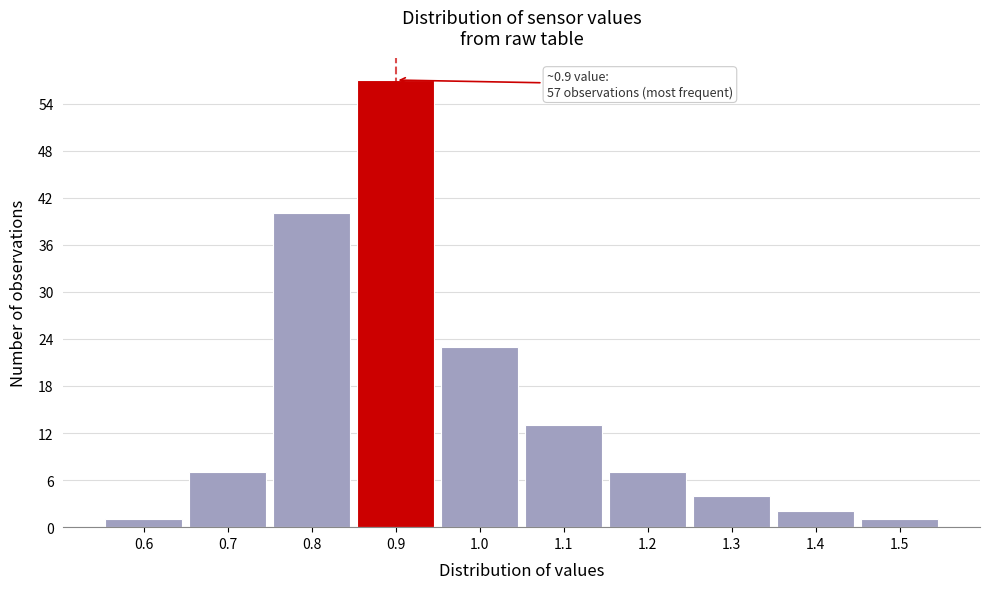

Which range on the x-axis has the tallest bar?

0.85 to 0.95